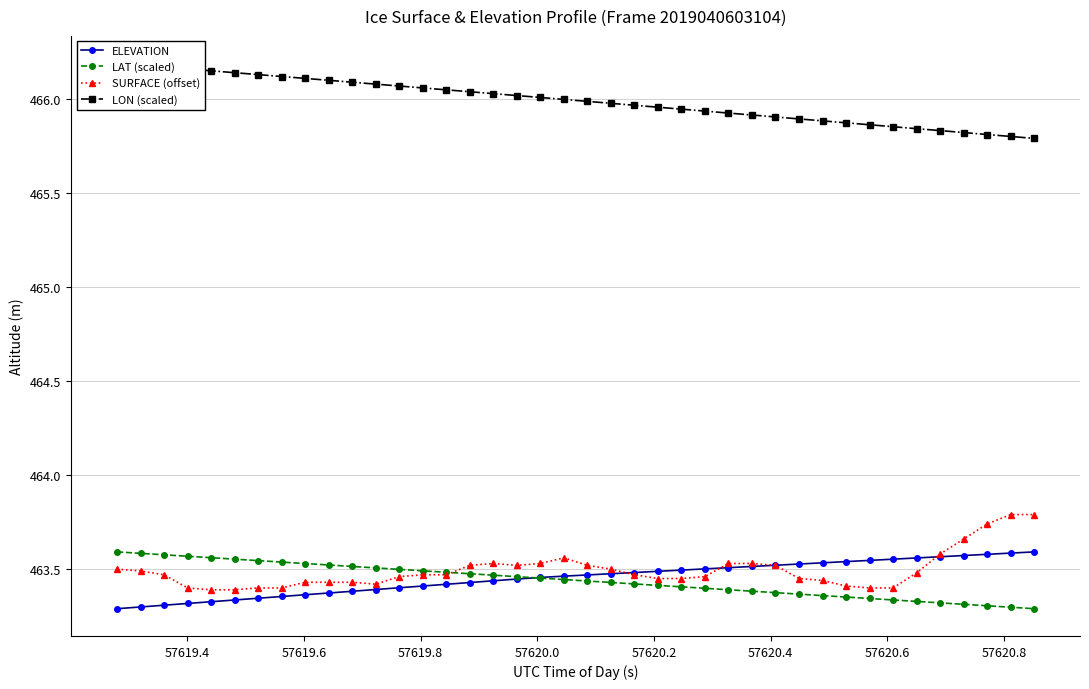

How many ELEVATION values are between 463 and 464?

40